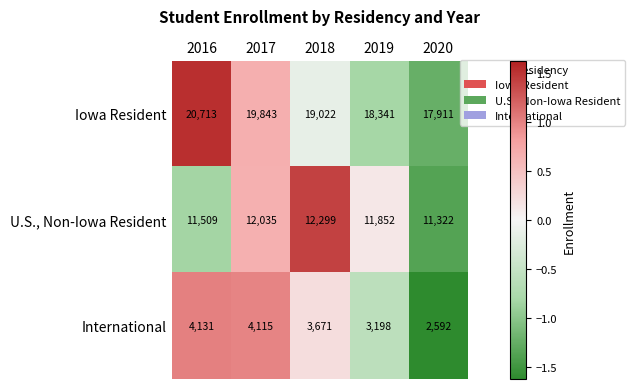

Which series changed the most between 2017 and 2018?

Iowa Resident